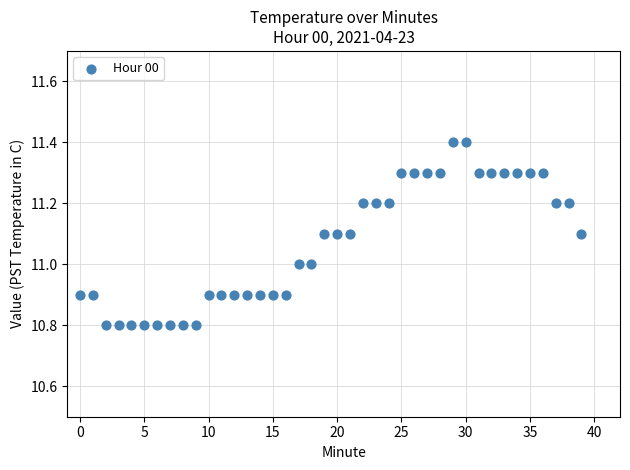

What is the range of Y values (max minus min)?

0.6